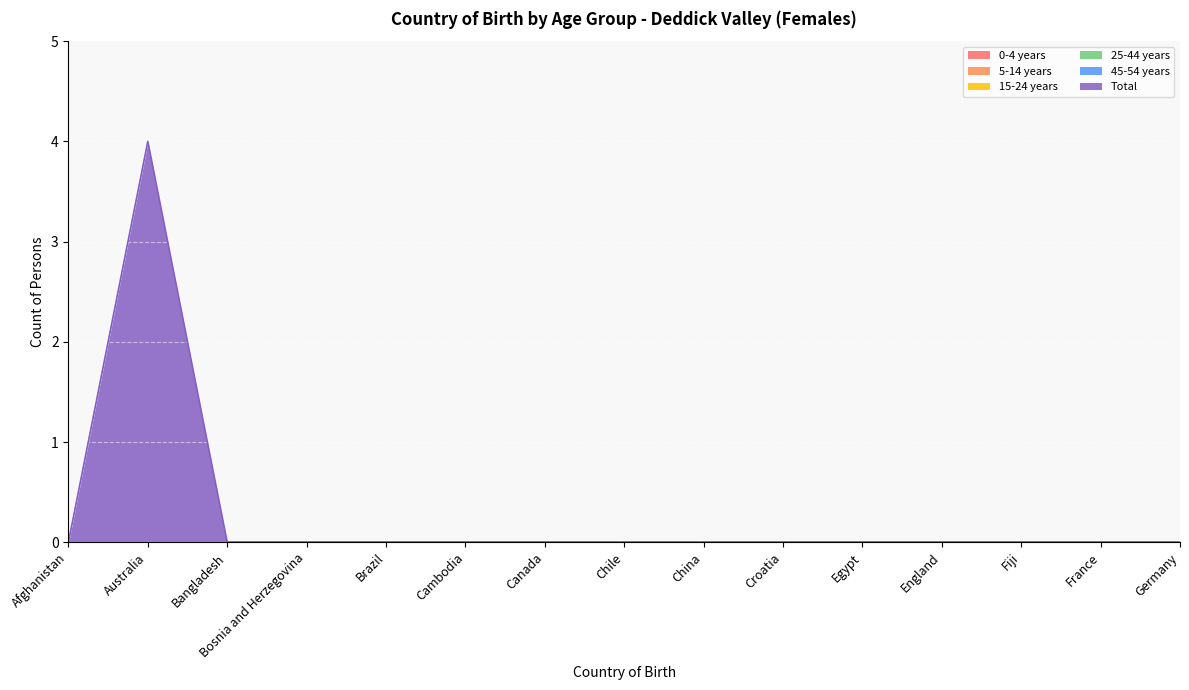

Reading left to right, what are all the values shown in this chart?

0-4 years: Afghanistan=0	Australia=0	Bangladesh=0	Bosnia and Herzegovina=0	Brazil=0	Cambodia=0	Canada=0	Chile=0	China=0	Croatia=0	Egypt=0	England=0	Fiji=0	France=0	Germany=0
5-14 years: Afghanistan=0	Australia=0	Bangladesh=0	Bosnia and Herzegovina=0	Brazil=0	Cambodia=0	Canada=0	Chile=0	China=0	Croatia=0	Egypt=0	England=0	Fiji=0	France=0	Germany=0
15-24 years: Afghanistan=0	Australia=0	Bangladesh=0	Bosnia and Herzegovina=0	Brazil=0	Cambodia=0	Canada=0	Chile=0	China=0	Croatia=0	Egypt=0	England=0	Fiji=0	France=0	Germany=0
25-44 years: Afghanistan=0	Australia=0	Bangladesh=0	Bosnia and Herzegovina=0	Brazil=0	Cambodia=0	Canada=0	Chile=0	China=0	Croatia=0	Egypt=0	England=0	Fiji=0	France=0	Germany=0
45-54 years: Afghanistan=0	Australia=0	Bangladesh=0	Bosnia and Herzegovina=0	Brazil=0	Cambodia=0	Canada=0	Chile=0	China=0	Croatia=0	Egypt=0	England=0	Fiji=0	France=0	Germany=0
Total: Afghanistan=0	Australia=4	Bangladesh=0	Bosnia and Herzegovina=0	Brazil=0	Cambodia=0	Canada=0	Chile=0	China=0	Croatia=0	Egypt=0	England=0	Fiji=0	France=0	Germany=0